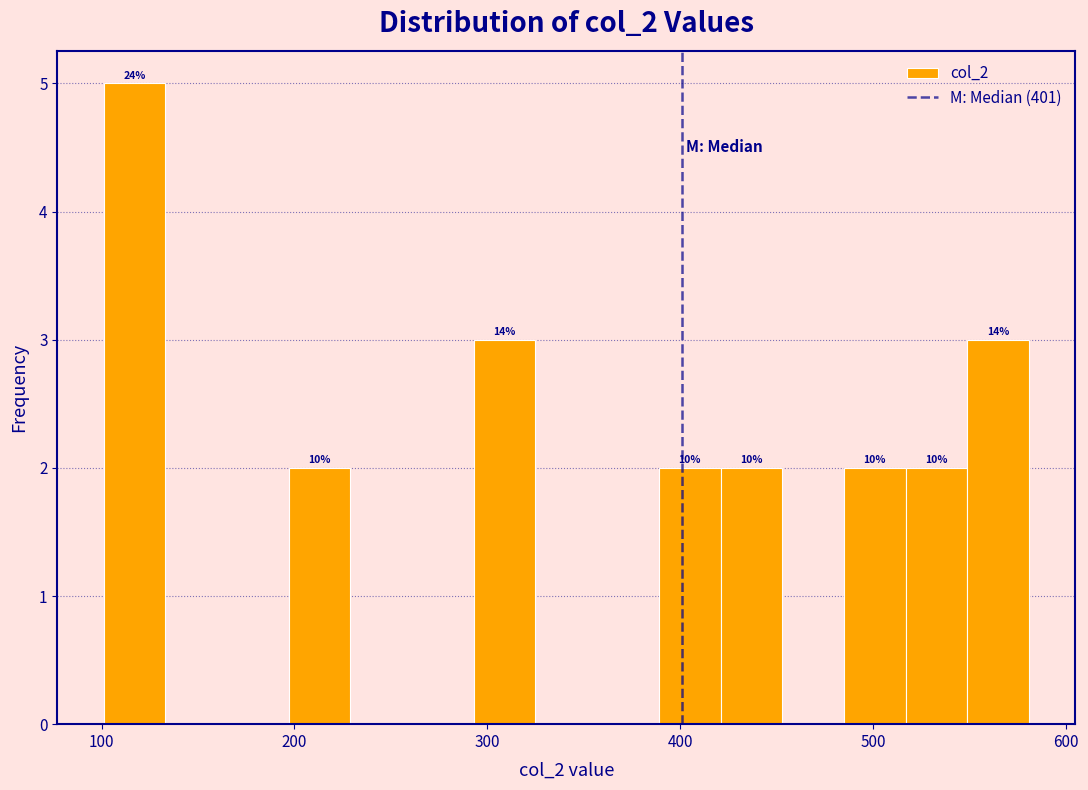

Around what value on the x-axis is the tallest bar? Give the approximate position of its centre, as read against the axis.

120